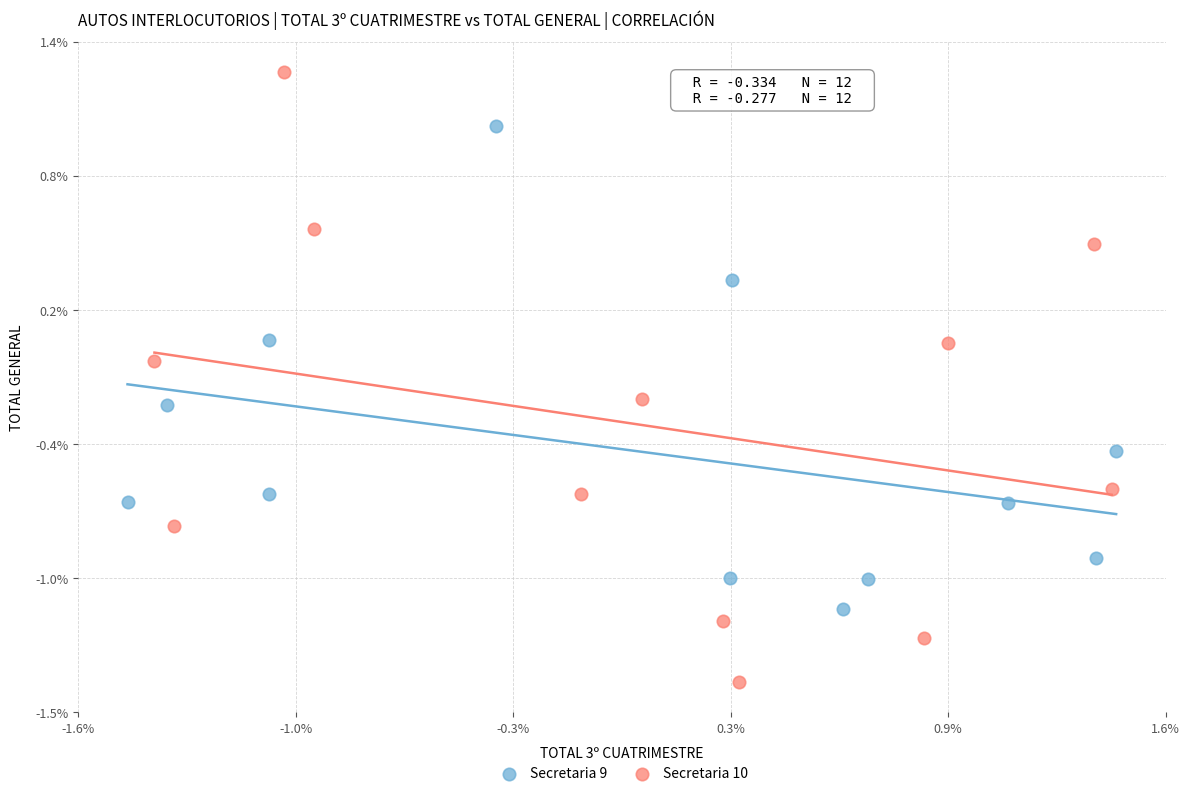

What are all the series names shown in the legend?

Secretaria 9, Secretaria 10